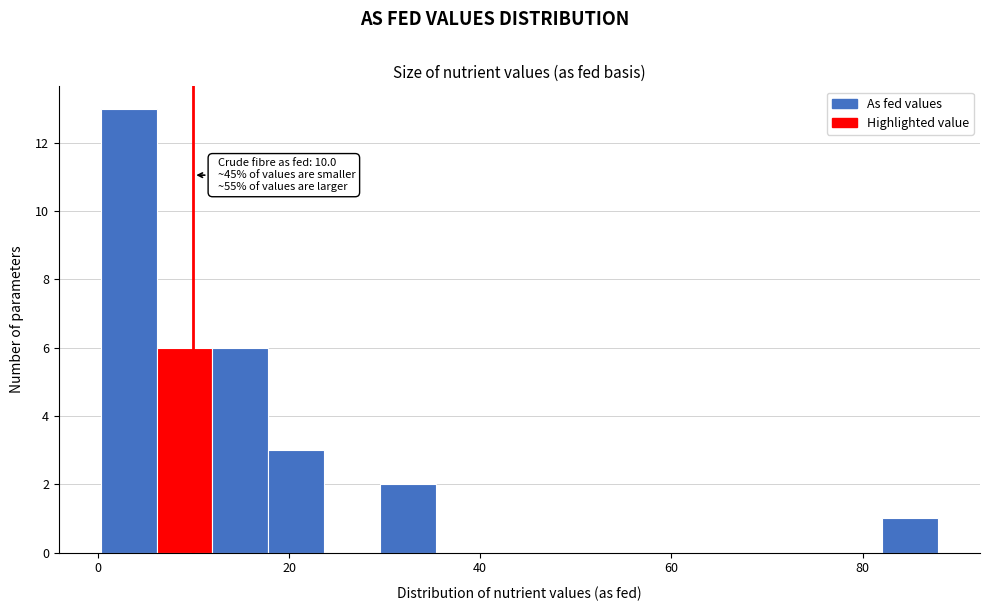

Read against the x-axis, roughly where is the centre of the tallest bar?

4